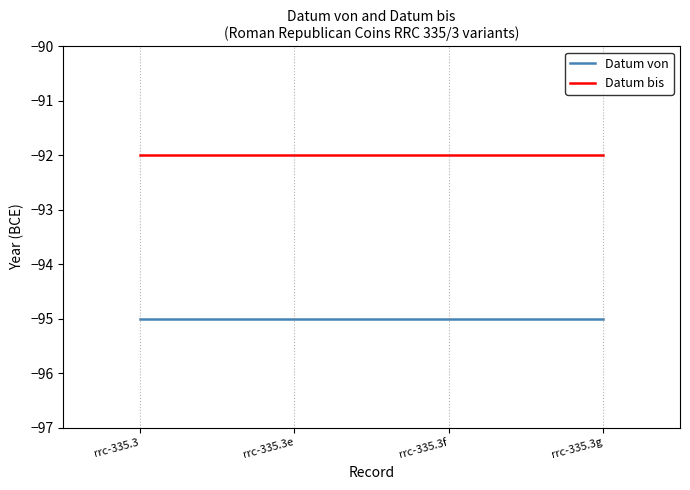

How many lines are shown in the chart?

2